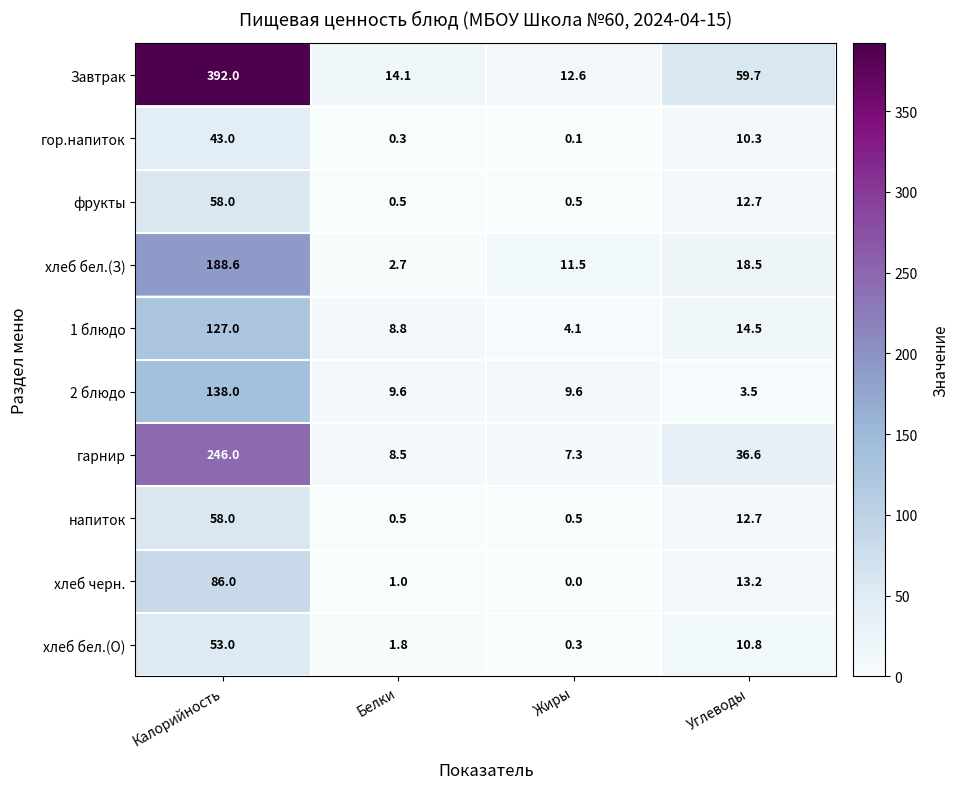

What is the total value across all series at Белки?

47.8